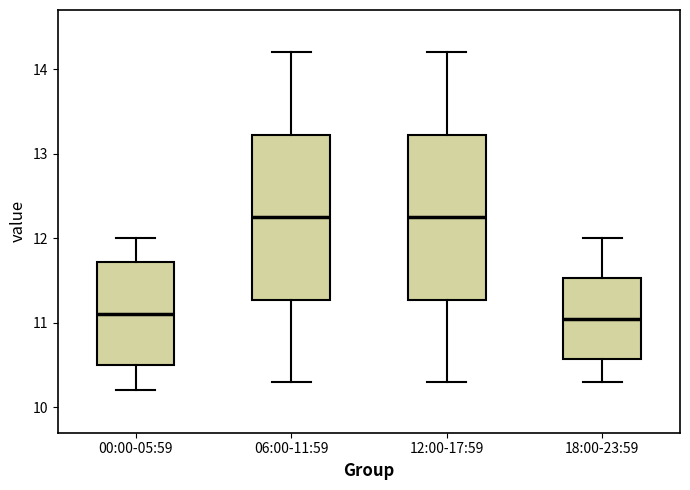

Reading left to right, read every box against the y-axis: the position of its median line, the range the box covers, and the ends of its whiskers. The values are not printed on the chart, so give them approximately, as read against the axis.

00:00-05:59: median 11.1, box 10.5 to 11.7, whiskers 10.2 to 12.0
06:00-11:59: median 12.3, box 11.3 to 13.2, whiskers 10.3 to 14.2
12:00-17:59: median 12.3, box 11.3 to 13.2, whiskers 10.3 to 14.2
18:00-23:59: median 11.1, box 10.6 to 11.5, whiskers 10.3 to 12.0